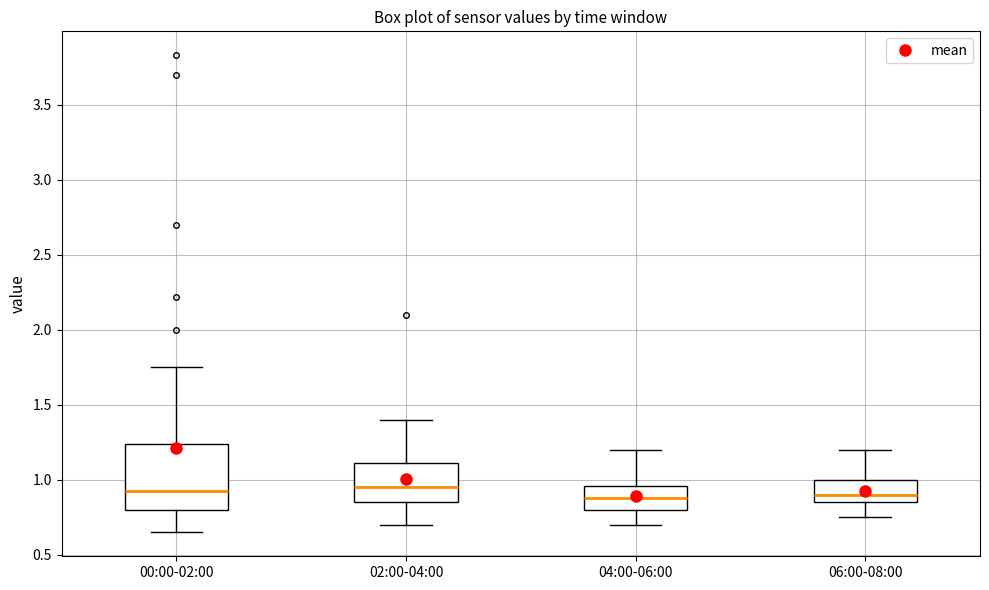

Reading left to right, transcribe this box plot: for each box, give where its median line is, the range the box spans, and where its two whiskers end, as read against the y-axis. The values are not printed on the chart, so give them approximately, as read against the axis.

00:00-02:00: median 0.95, box 0.80 to 1.25, whiskers 0.65 to 1.75
02:00-04:00: median 0.95, box 0.85 to 1.10, whiskers 0.70 to 1.40
04:00-06:00: median 0.90, box 0.80 to 0.95, whiskers 0.70 to 1.20
06:00-08:00: median 0.90, box 0.85 to 1.00, whiskers 0.75 to 1.20